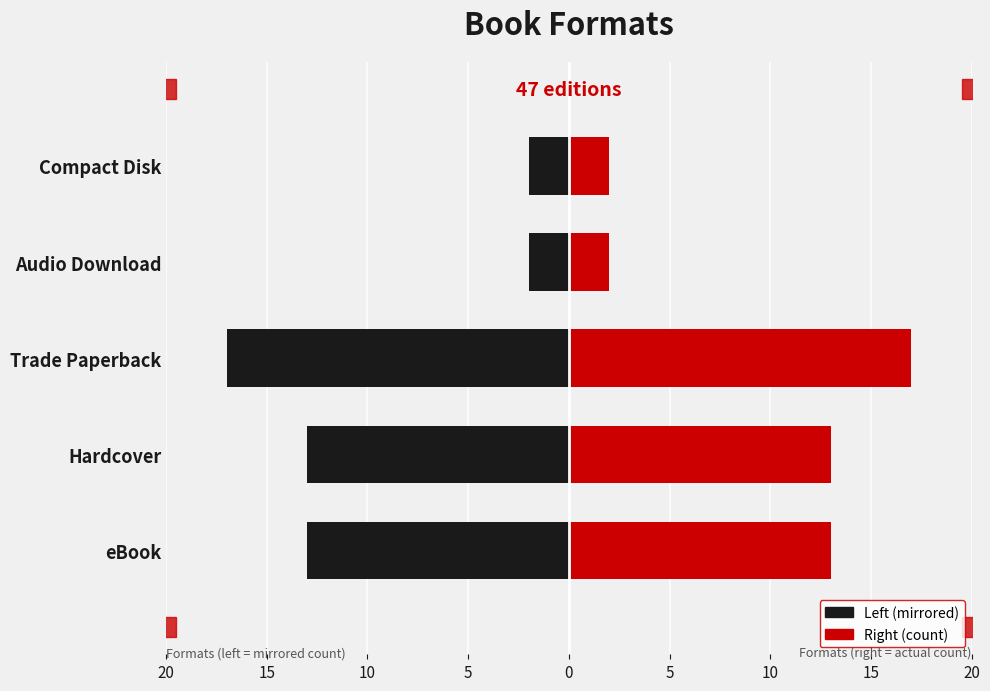

How many values in the Count series are below 13?

2